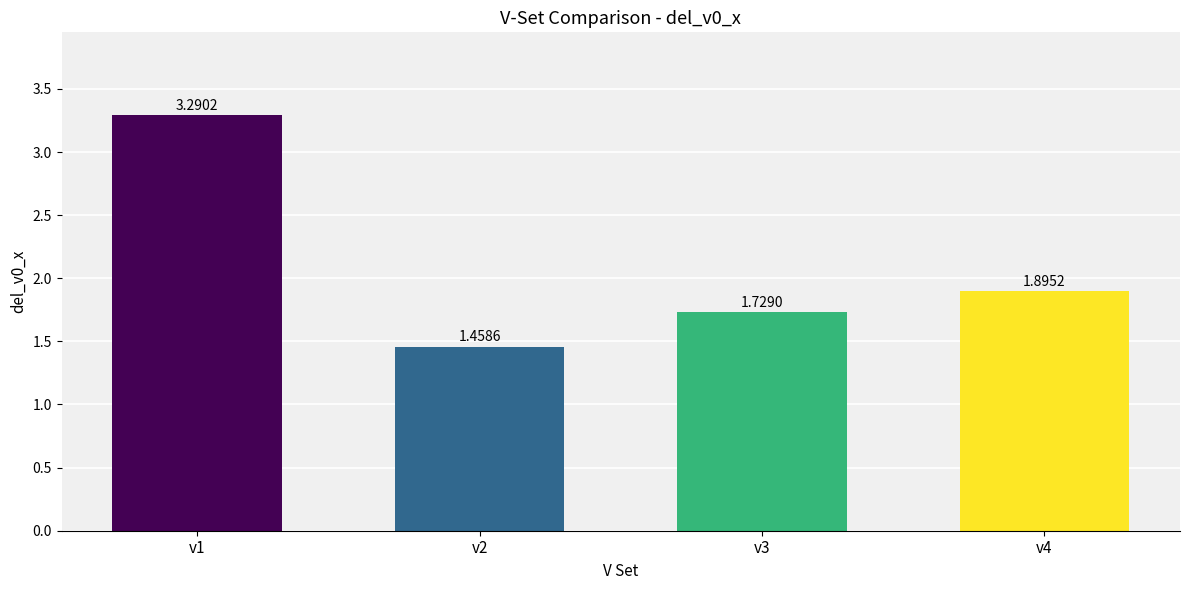

True or false: the data shows 3.3 at v1.

True